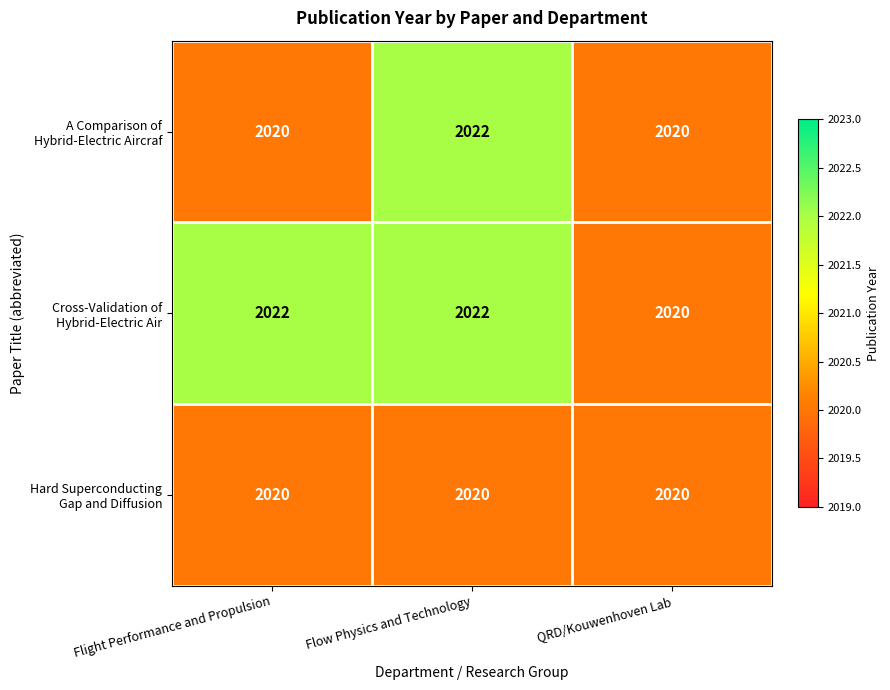

At which category is the sum across all series the highest?

Flow Physics and Technology